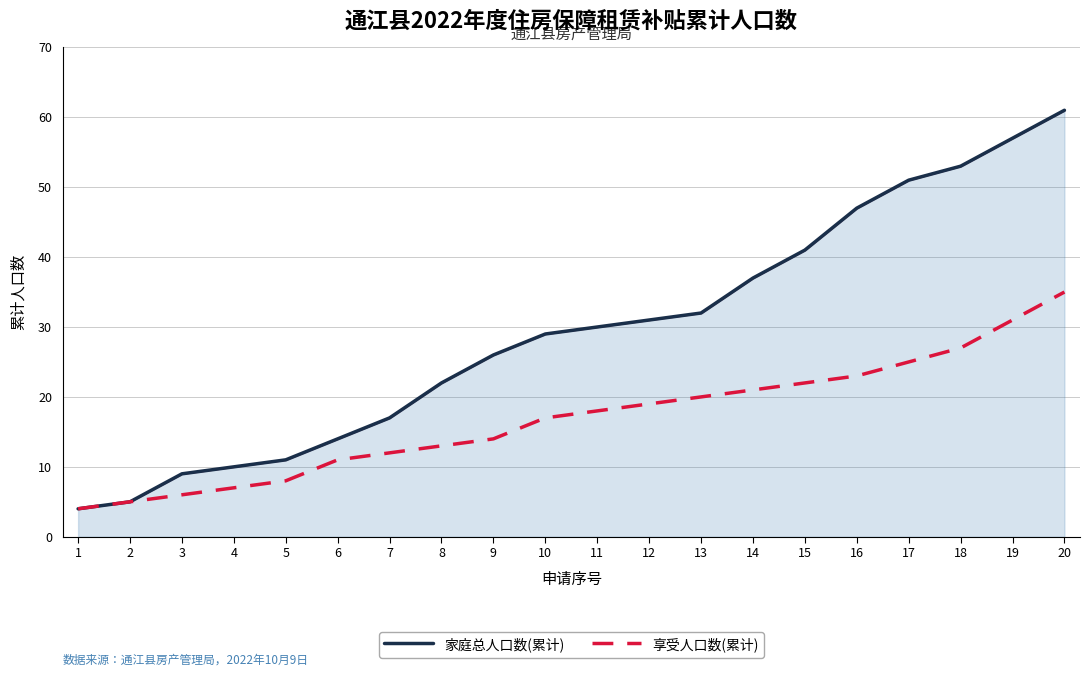

What is the total value across all series at 13?

52